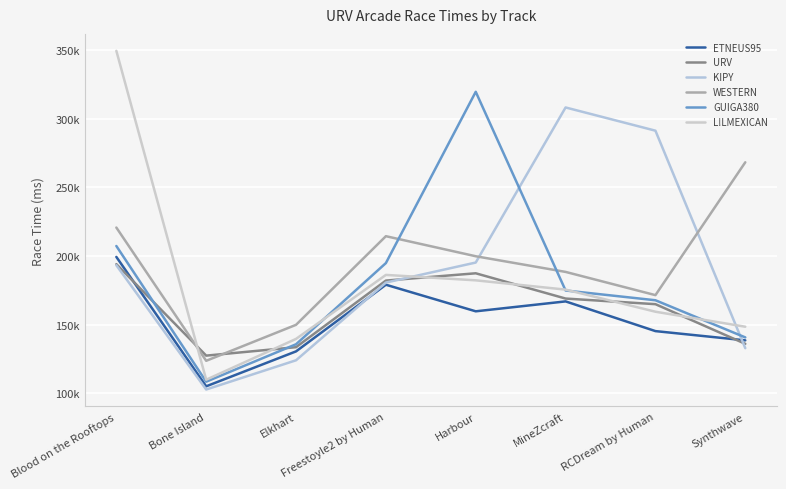

Reading left to right, list all the values displayed in this chart.

ETNEUS95: 199352	104925	130412	179046	159652	166887	145206	138464
URV: 194075	127312	133484	182084	187399	168963	164860	135932
KIPY: 193273	102591	123917	180621	195236	308405	291459	132744
WESTERN: 220778	123539	149794	214473	199833	188405	171459	268399
GUIGA380: 207313	108296	135611	194849	319833	174844	167719	140618
L!LMEXICAN: 349733	109744	139526	186217	182258	175487	159357	148399